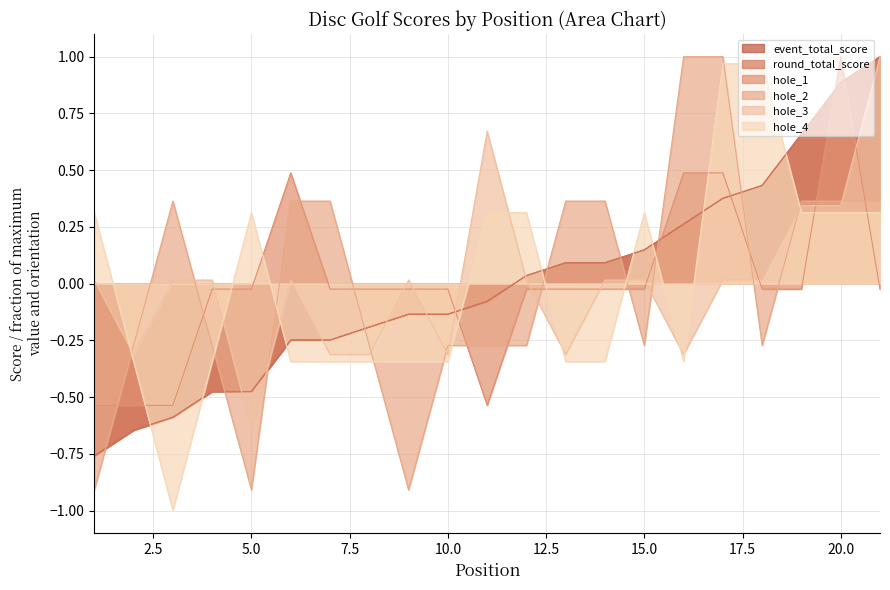

At how many categories does at least one series exceed 0?

18